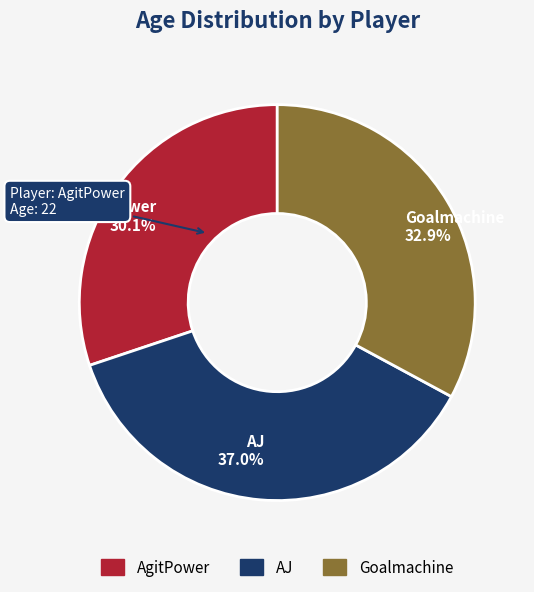

Count the number of slices in the pie.

3